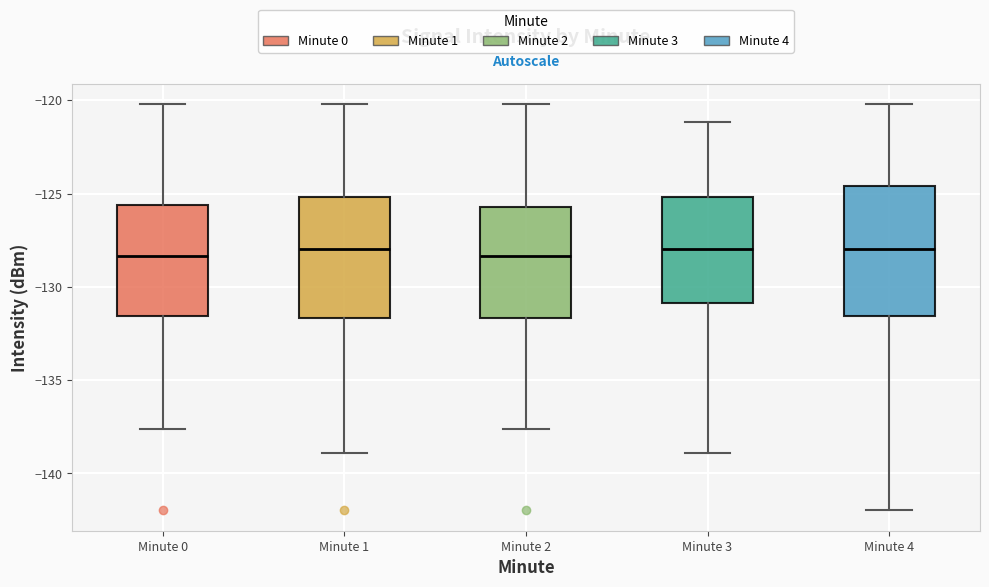

Reading left to right, transcribe this box plot: for each box, give where its median line is, the range the box spans, and where its two whiskers end, as read against the y-axis. The values are not printed on the chart, so give them approximately, as read against the axis.

Minute 0: median -128.5, box -131.5 to -125.5, whiskers -137.5 to -120.0
Minute 1: median -128.0, box -131.5 to -125.0, whiskers -139.0 to -120.0
Minute 2: median -128.5, box -131.5 to -125.5, whiskers -137.5 to -120.0
Minute 3: median -128.0, box -131.0 to -125.0, whiskers -139.0 to -121.0
Minute 4: median -128.0, box -131.5 to -124.5, whiskers -142.0 to -120.0